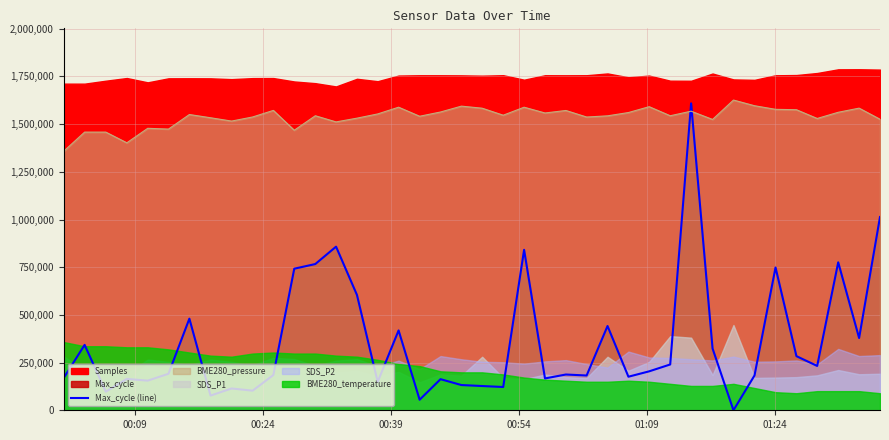

After their last crossing, which series has the higher values: Max_cycle (line) or BME280_pressure?

BME280_pressure